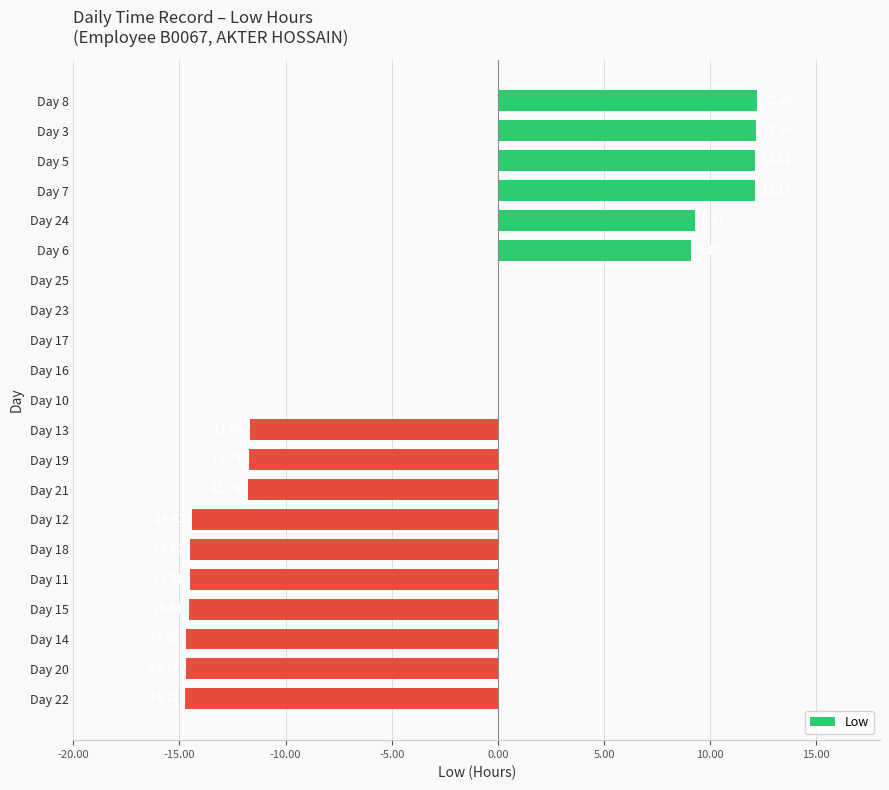

How many series are shown in this chart?

1